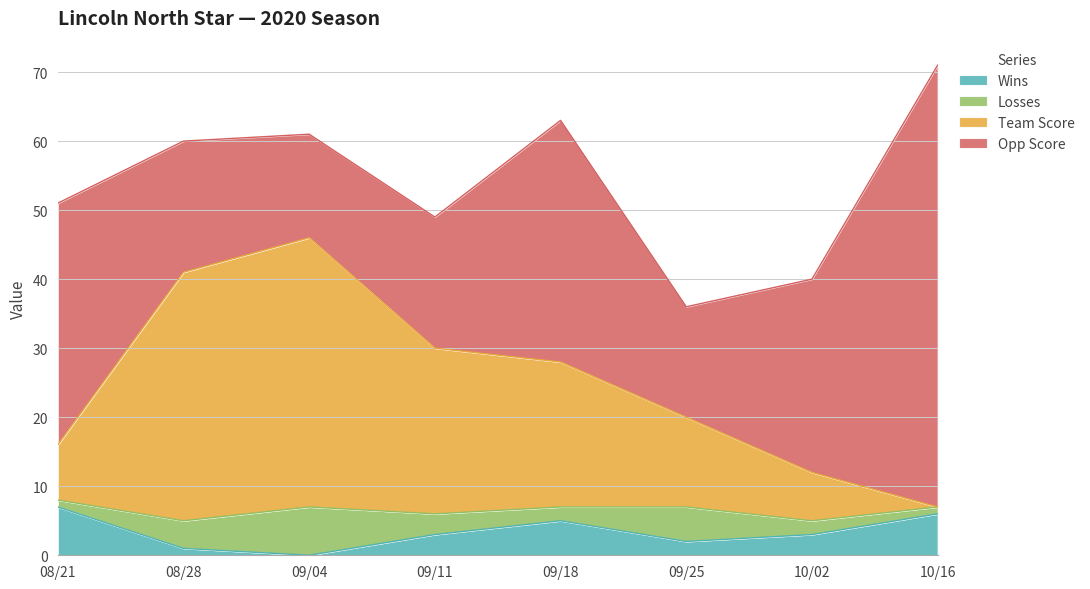

How many lines are shown in the chart?

4